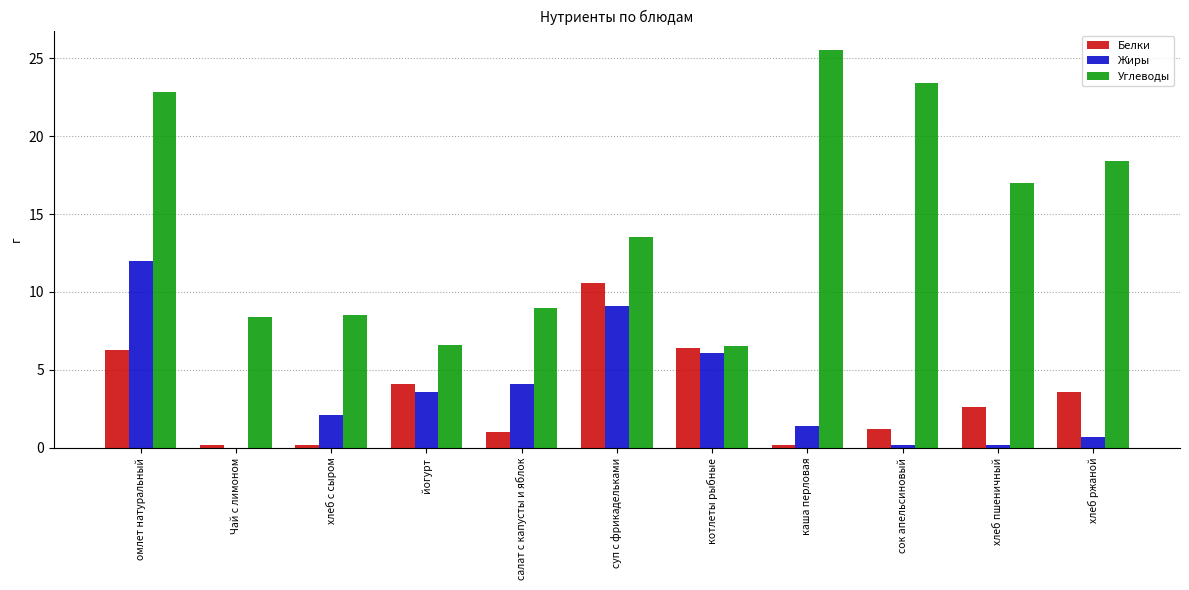

What is the sum of all Белки values?

36.4